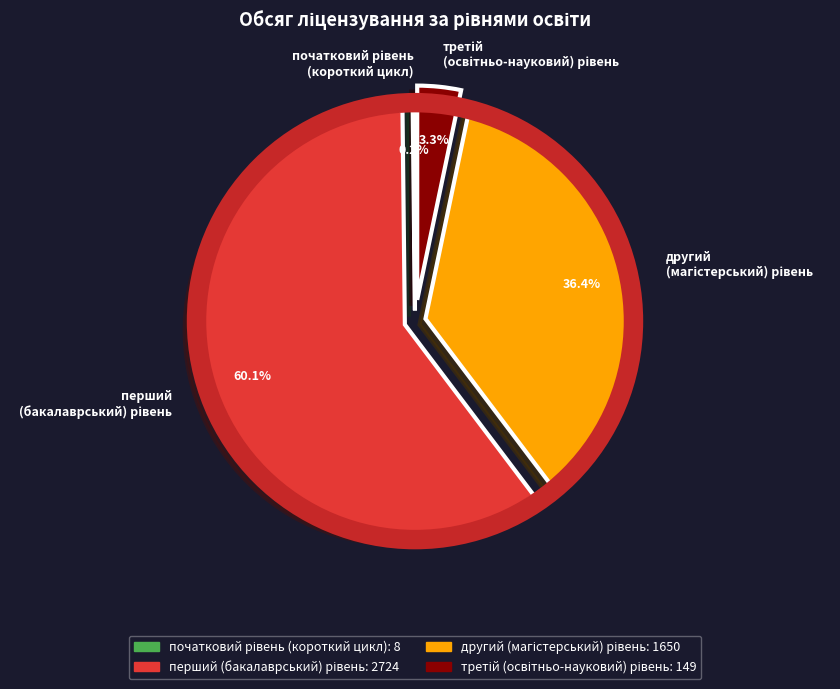

Is there any slice that represents more than half of the pie?

Yes